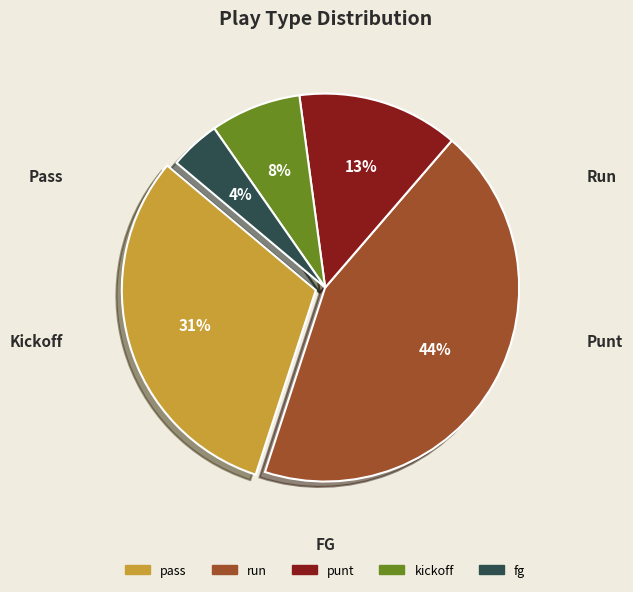

Is it true that run is 29% of the pie?

False